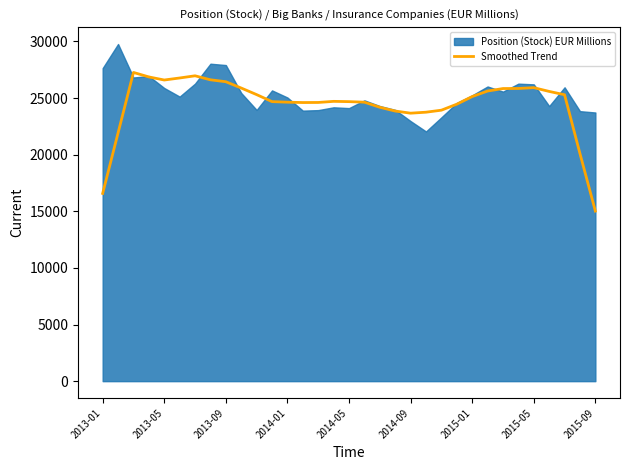

What is the highest value of the Smoothed Trend series?

27258.4